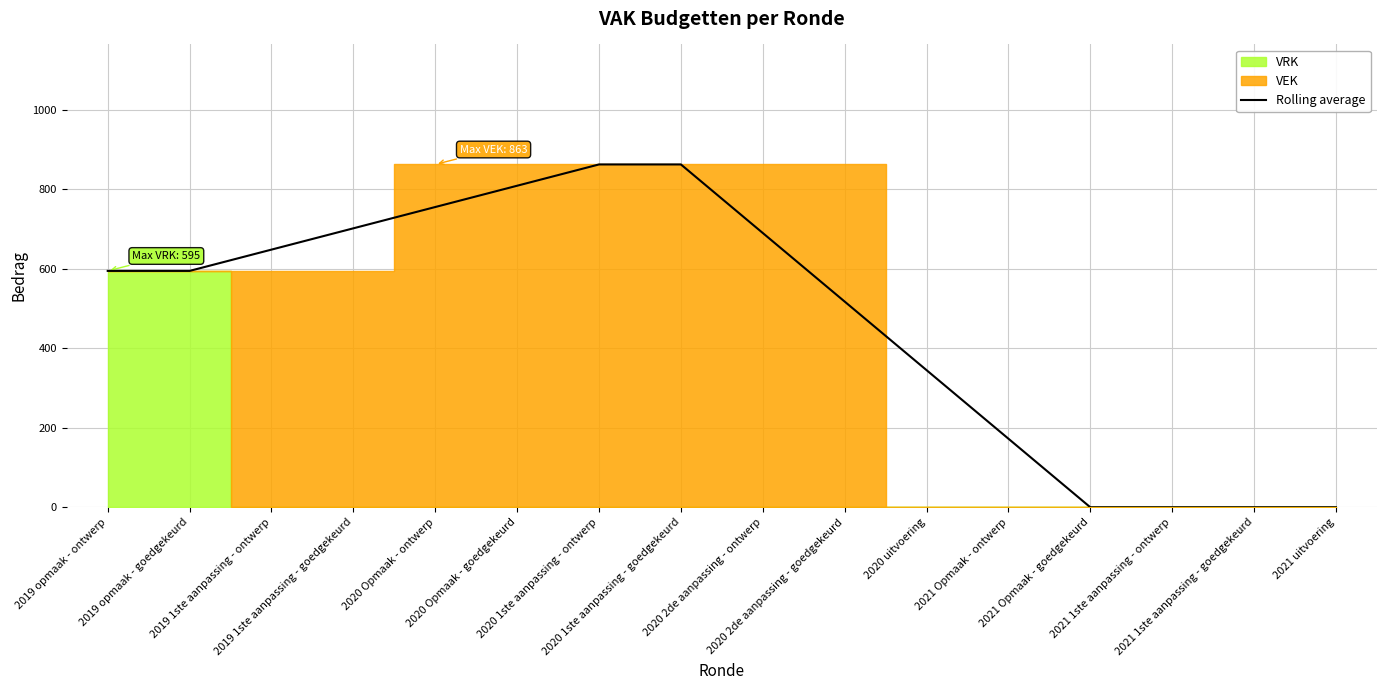

At which label does the data first exceed 595?

2019 1ste aanpassing - ontwerp